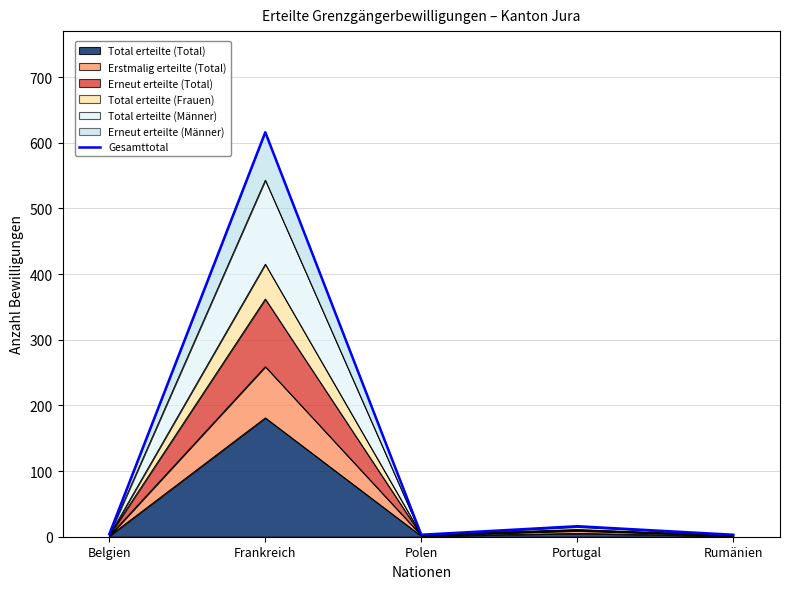

The chart shows a value of 998 at Frankreich. True or false?

False